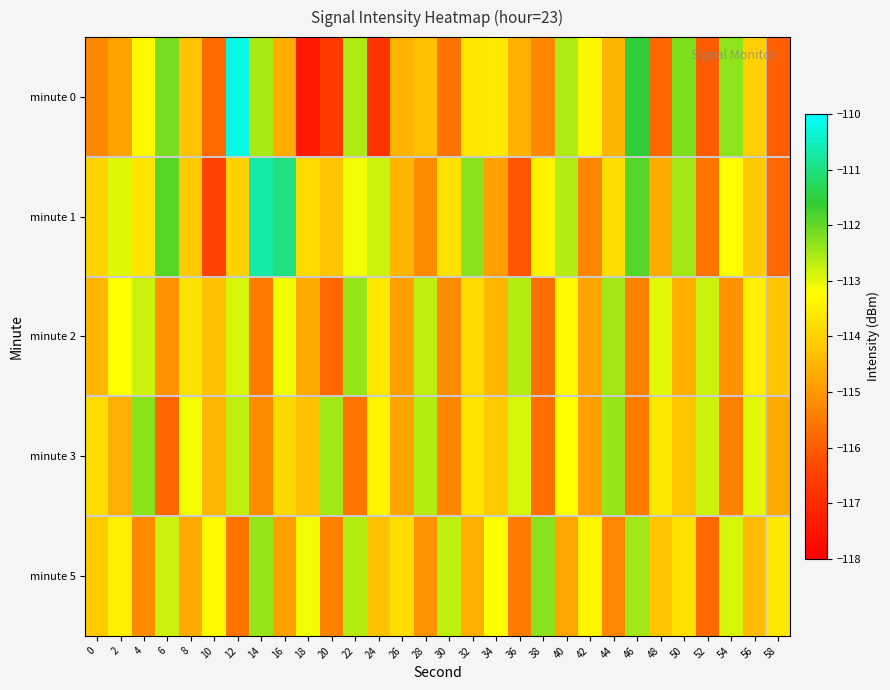

What is the spread (max minus min) of values at 2?

1.9